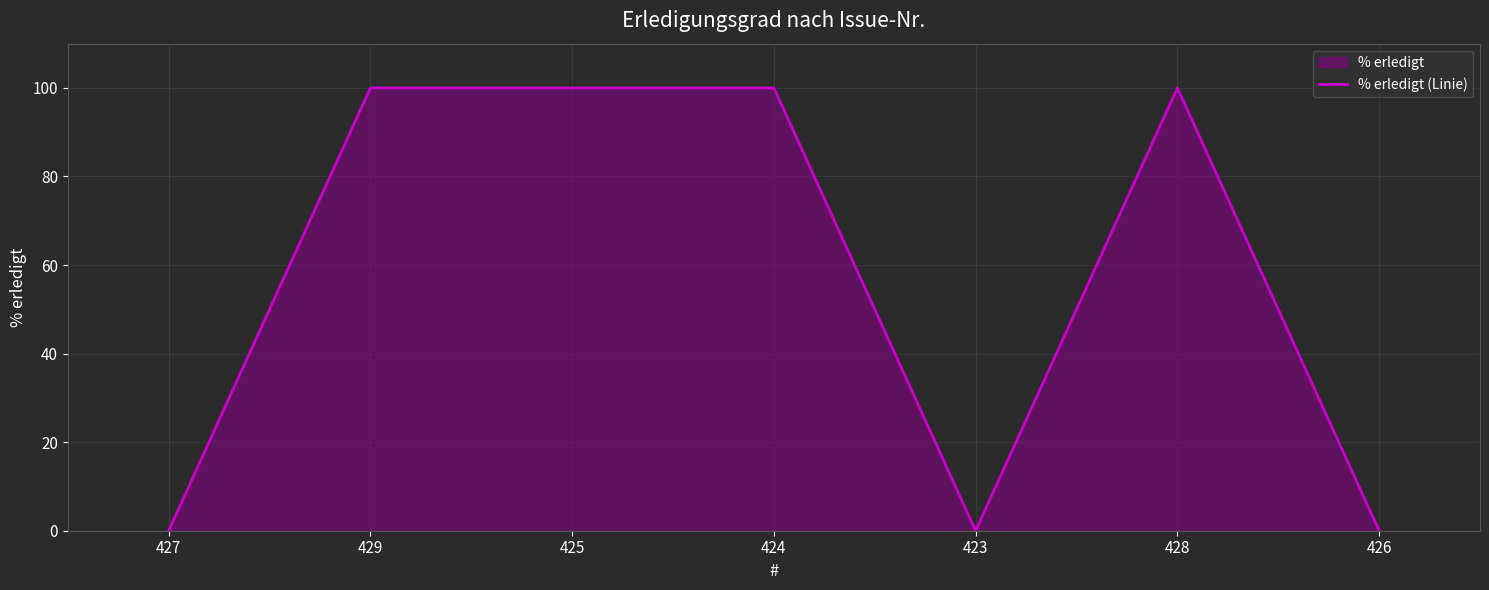

True or false: there are more than 1 points higher than both neighbors.

False